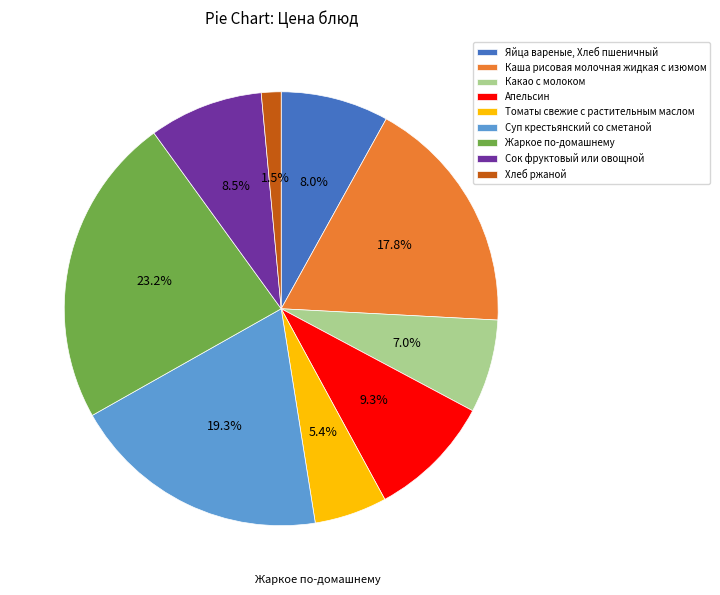

Approximately how many times larger is the value at Суп крестьянский со сметаной compared to Каша рисовая молочная жидкая с изюмом?

1.1